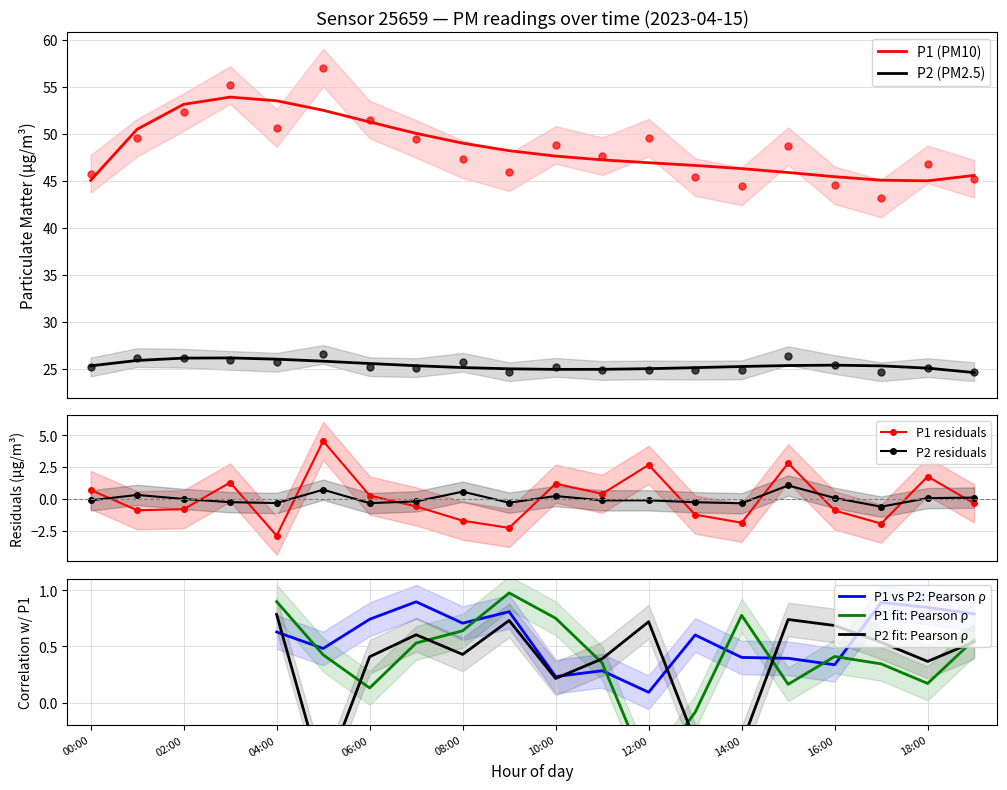

How many values in the P2 series are below 25?

7